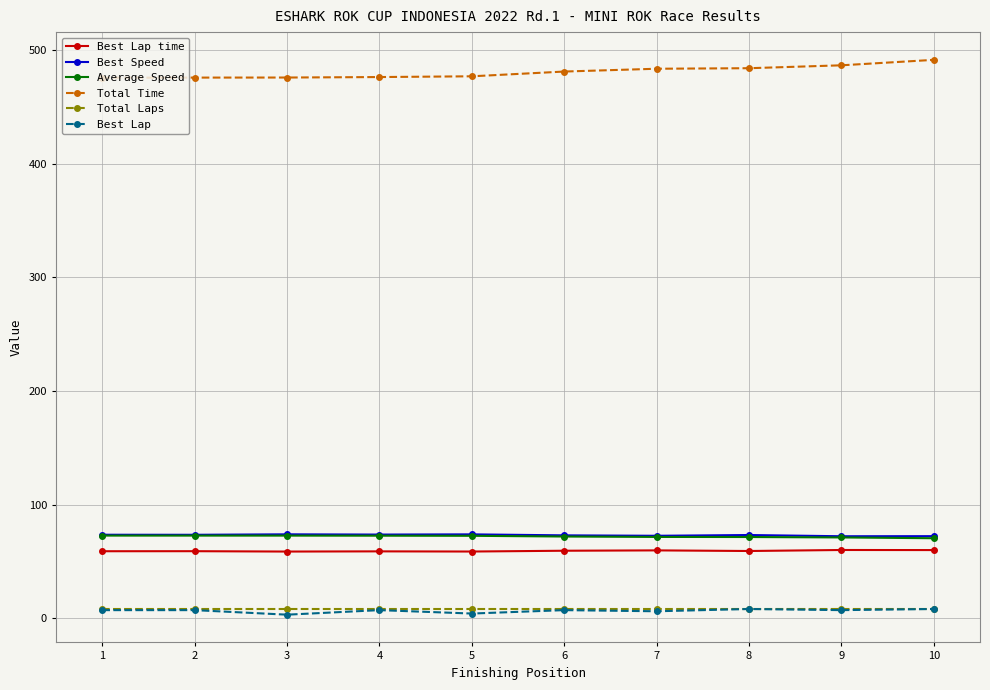

True or false: Total Time and Average Speed intersect in this chart.

False